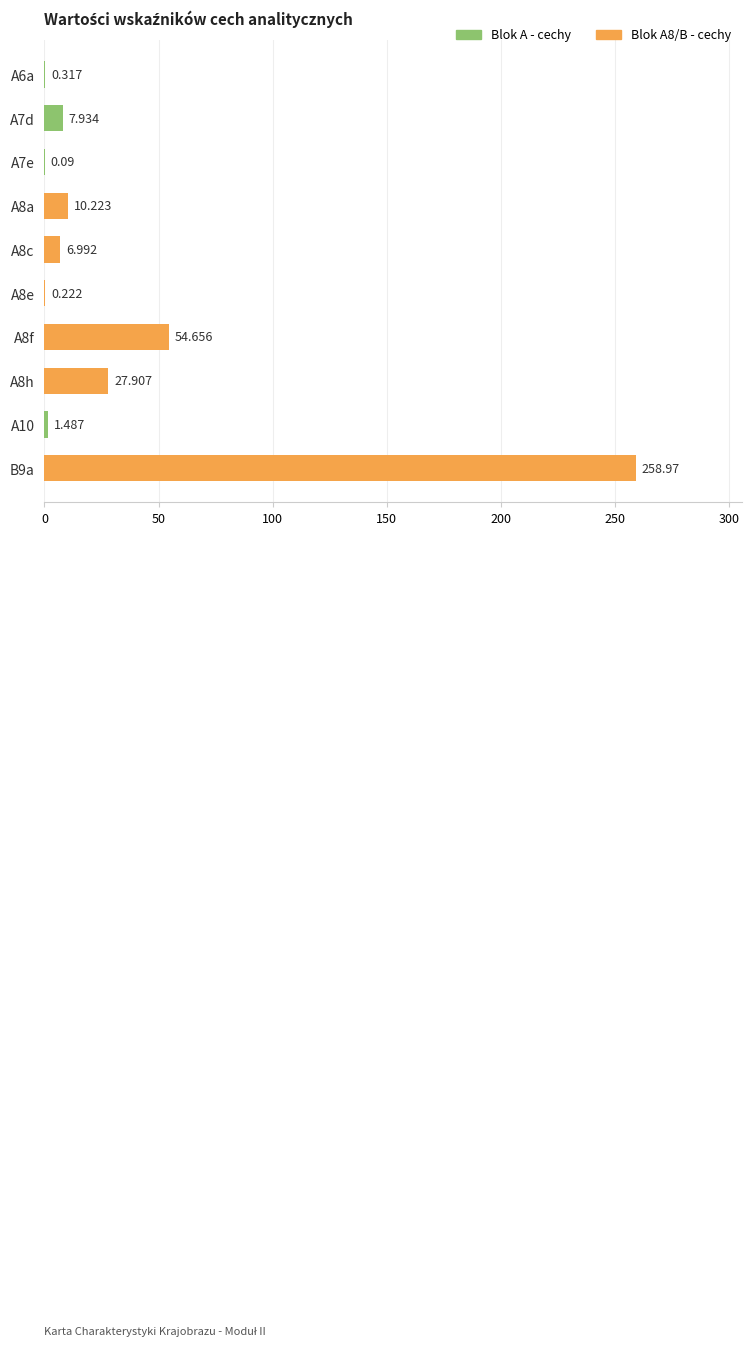

How many categories are shown in the chart?

10